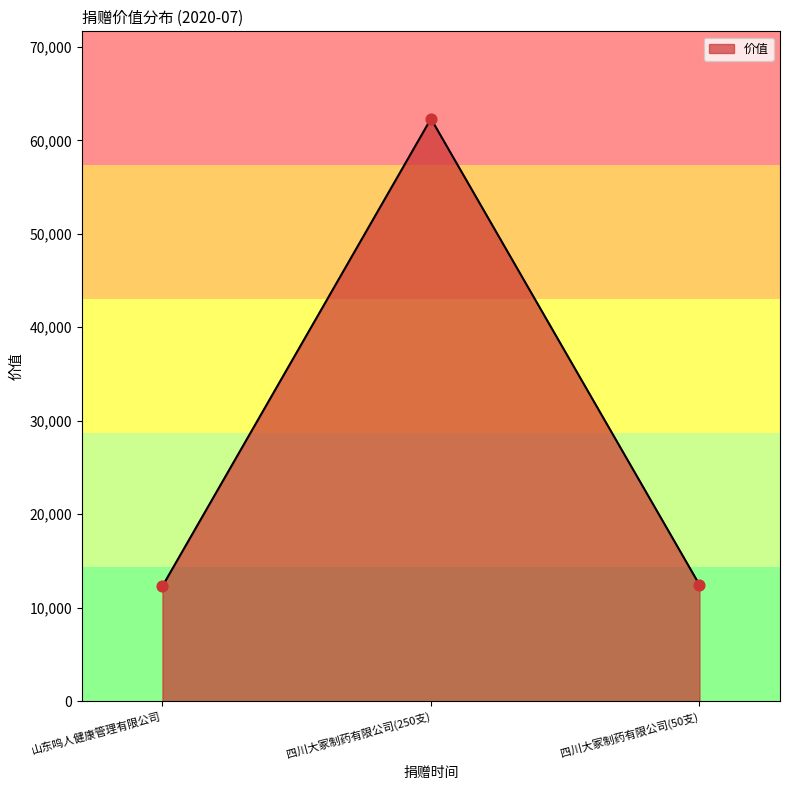

Between 四川大冢制药有限公司(50支) and 四川大冢制药有限公司(250支), which is larger?

四川大冢制药有限公司(250支)